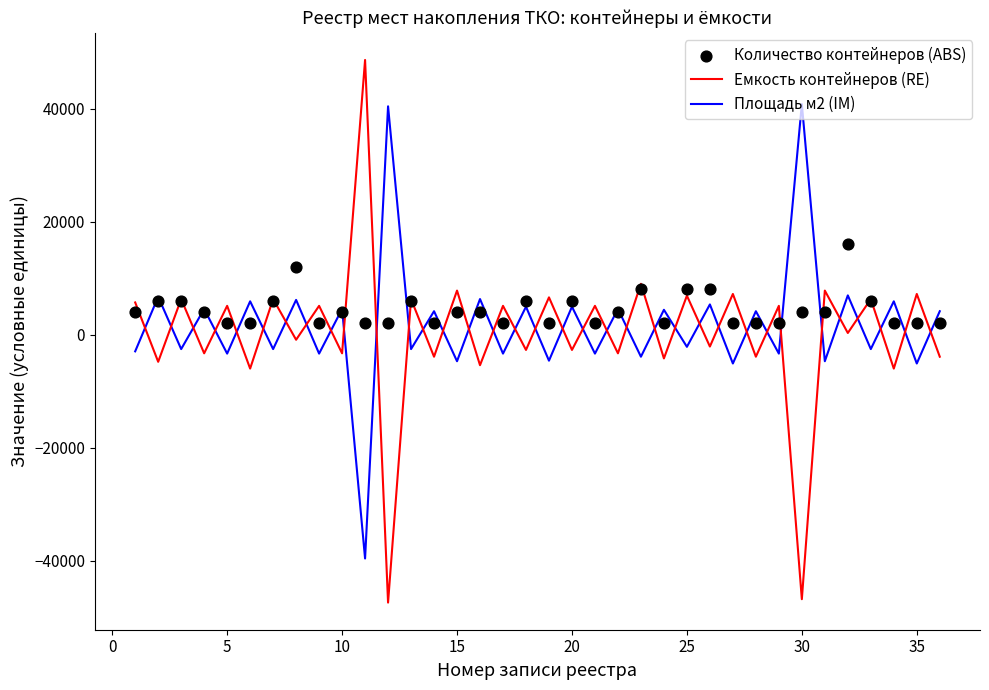

Which series has the largest total across all categories?

Количество контейнеров (ABS)